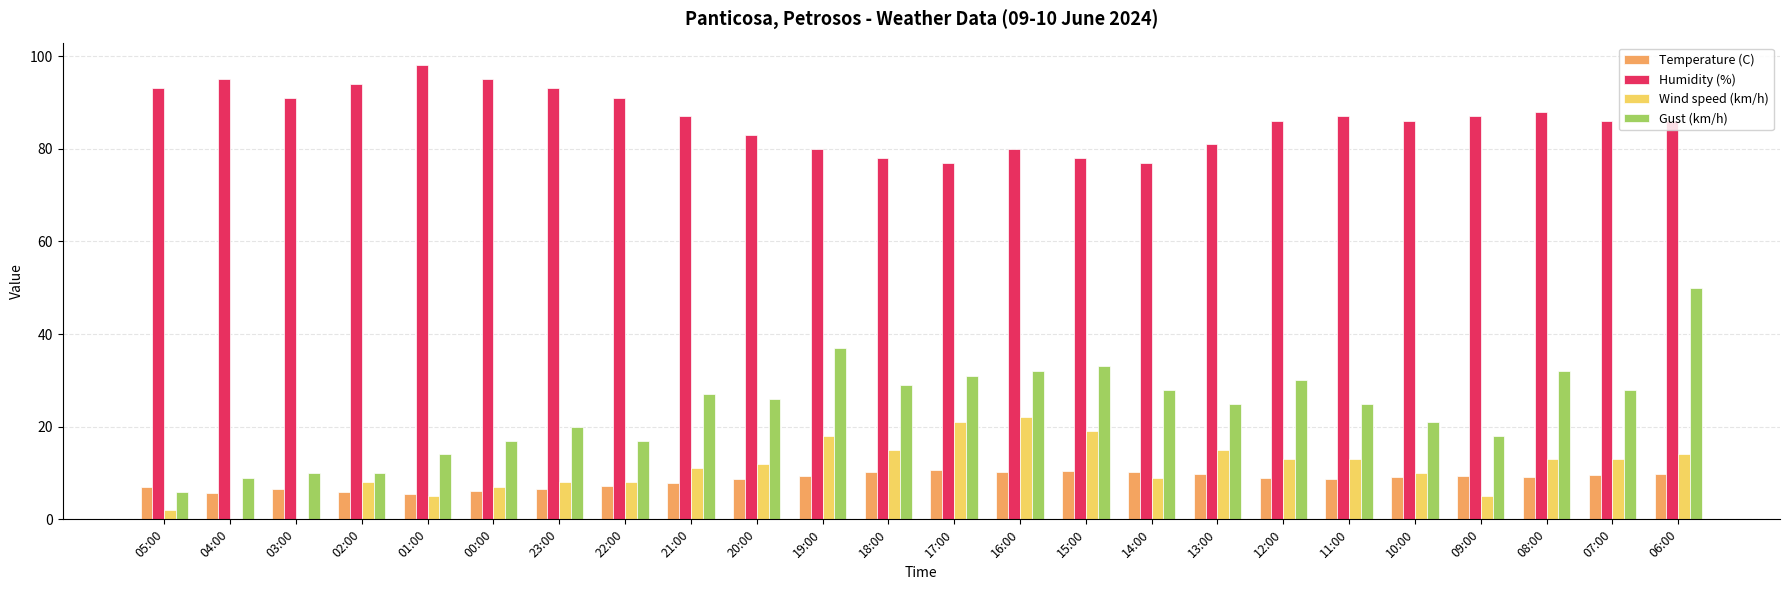

How many distinct data groups are displayed?

4